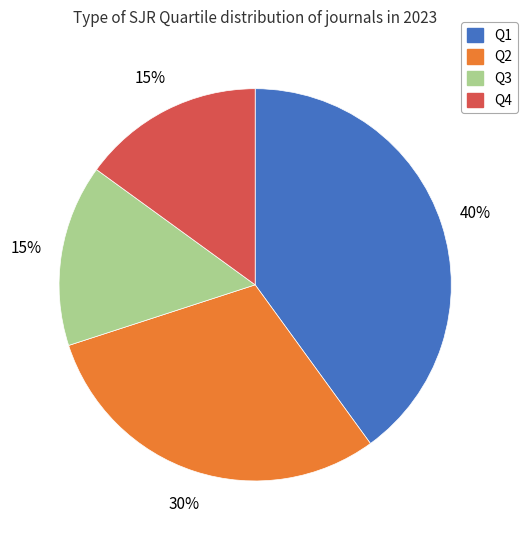

To the nearest percent, what portion does Q1 represent?

40%